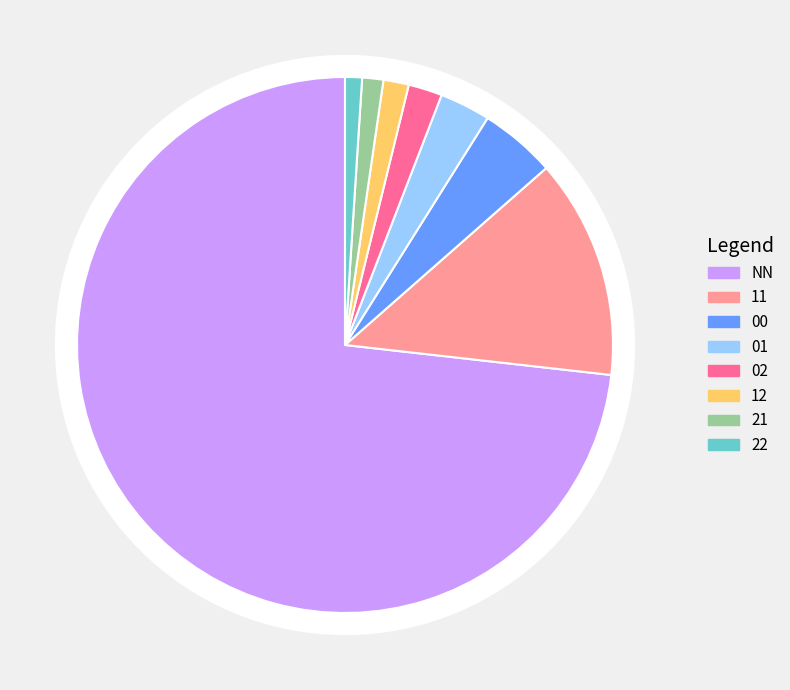

Rank the categories by value from lowest to highest.

22, 21, 12, 02, 01, 00, 11, NN